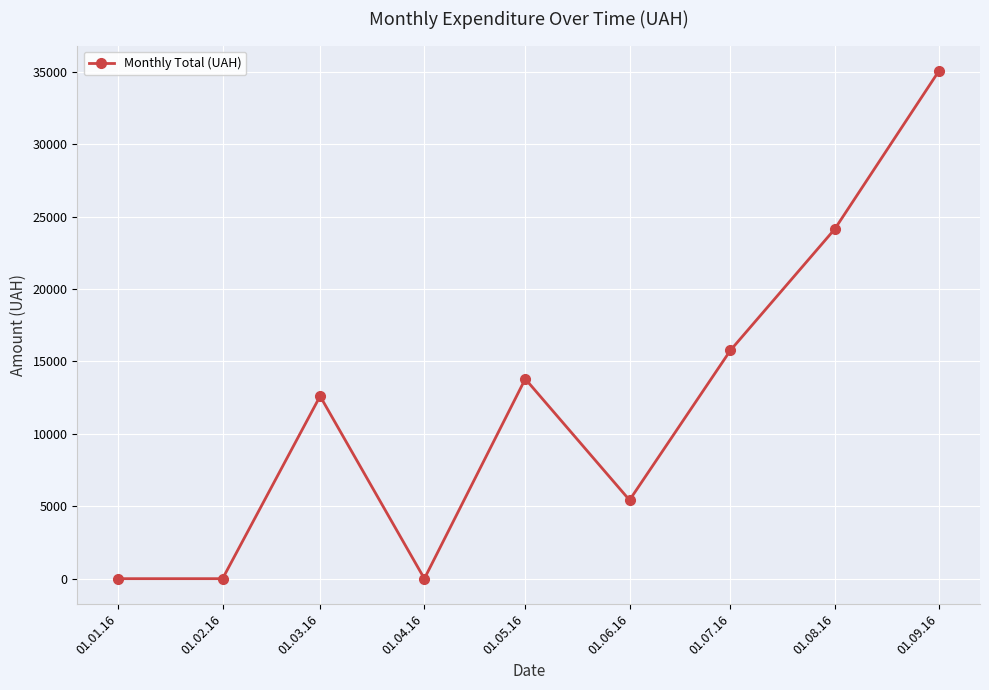

How many points are higher than both their immediate neighbors (excluding endpoints)?

2